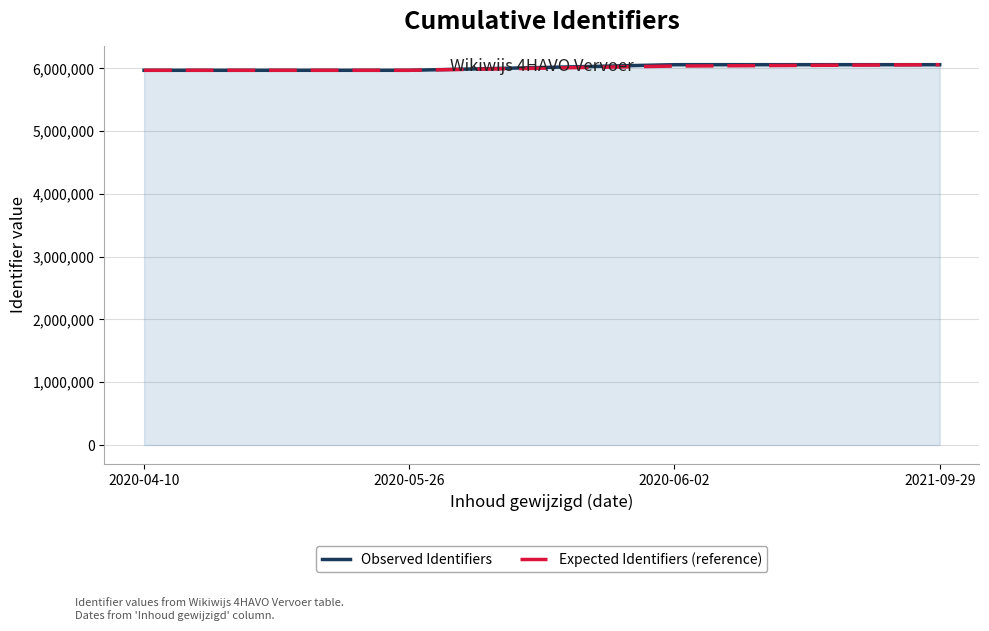

What is the approximate value of Observed Identifiers at 2021-09-29, to the nearest 100?

6058000